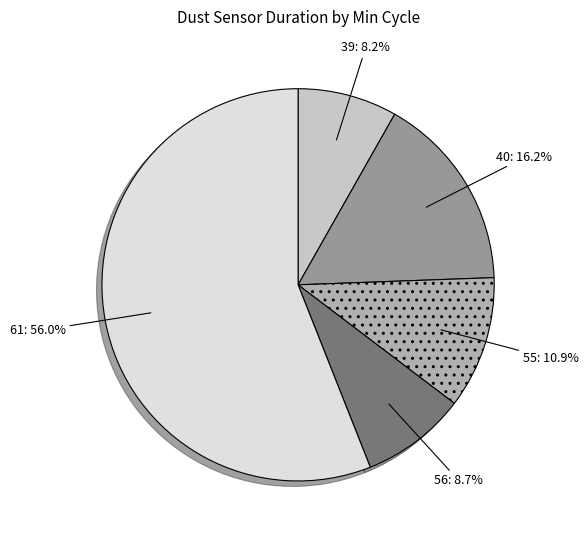

Which has a higher value, 61 or 40?

61